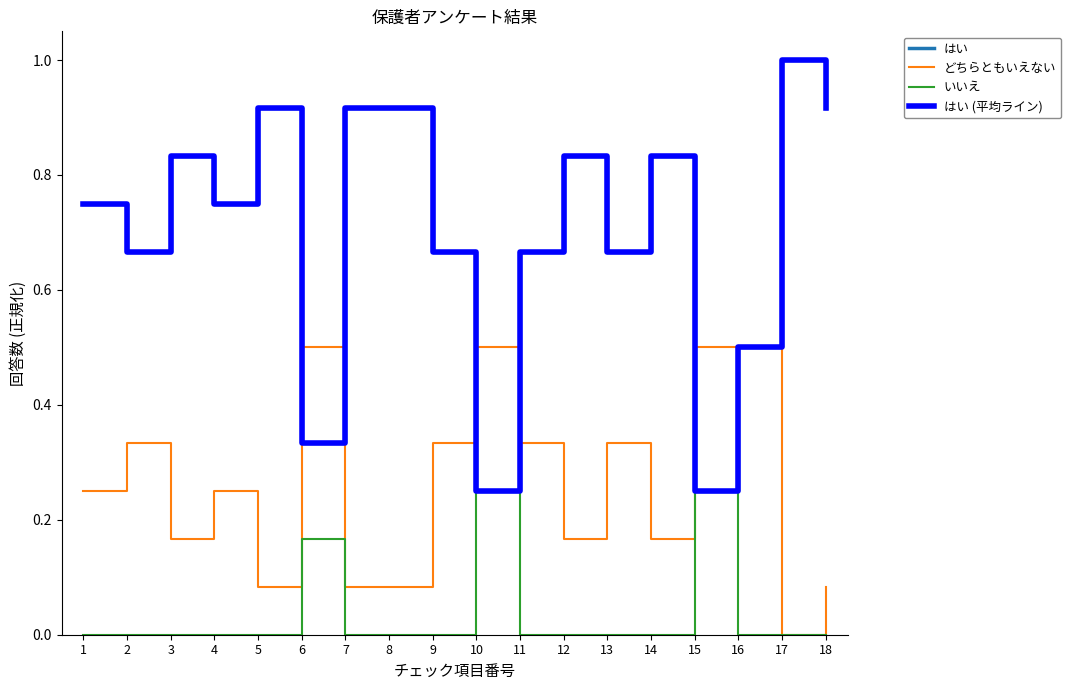

Does the chart have visible grid lines?

No